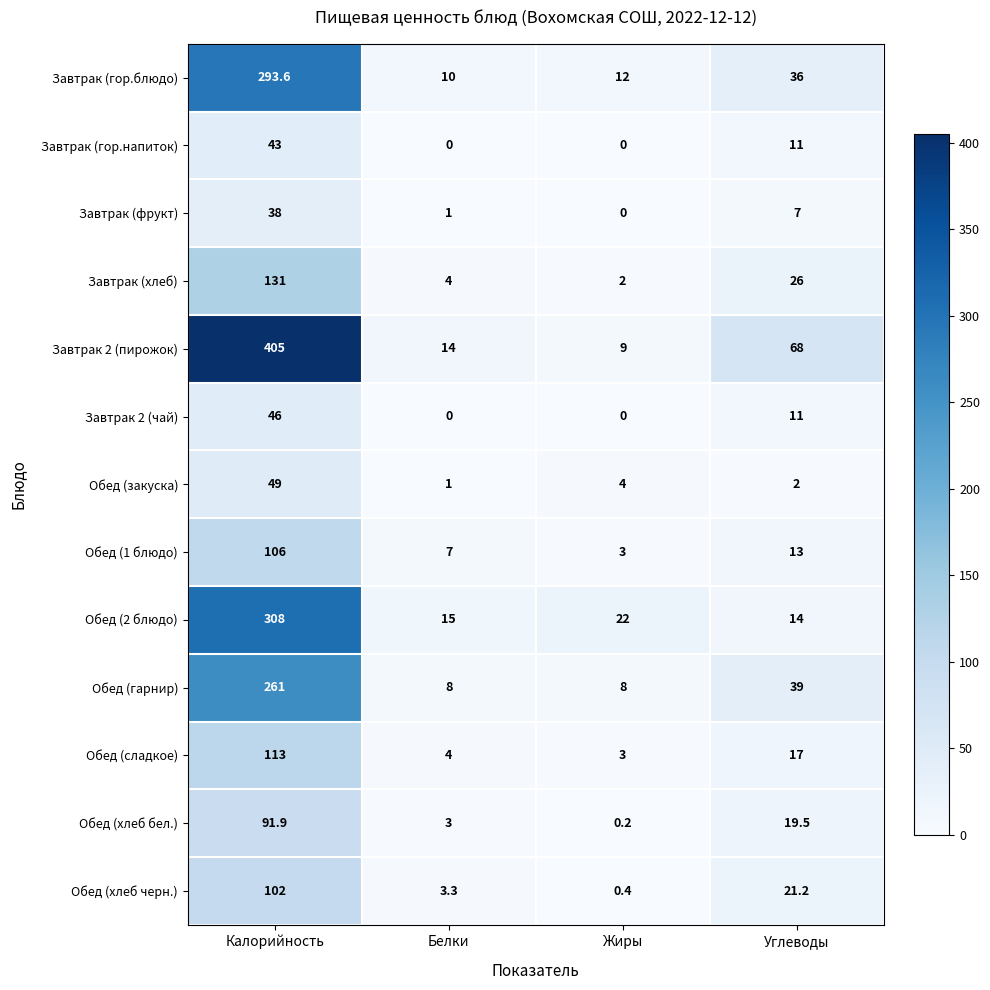

List the labels in order of Обед (хлеб бел.) value, smallest first.

Жиры, Белки, Углеводы, Калорийность